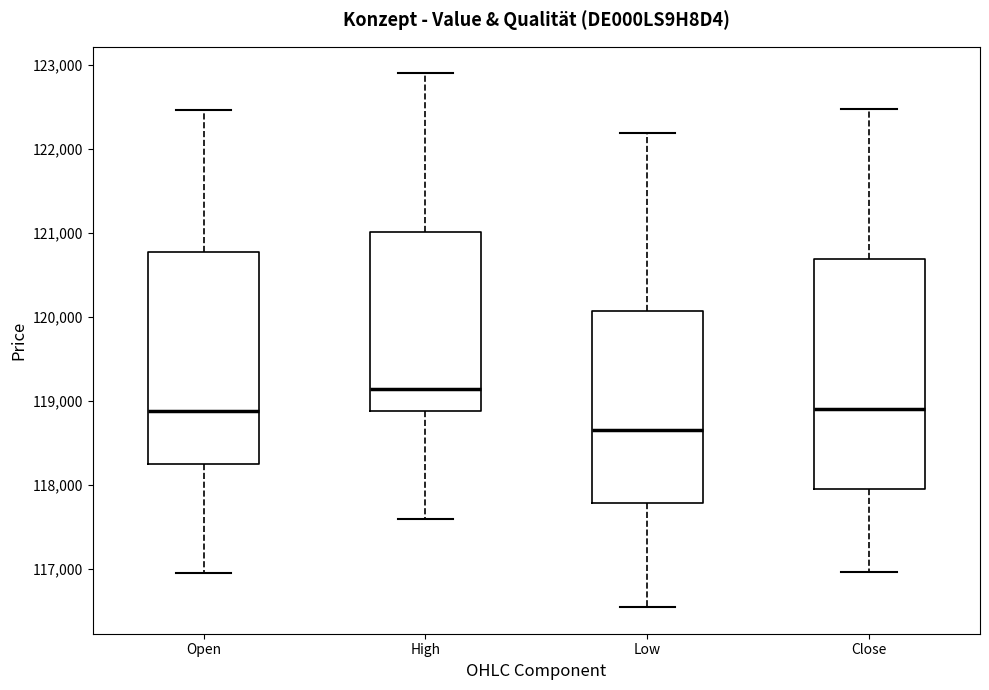

Which box has the lowest median line?

Low